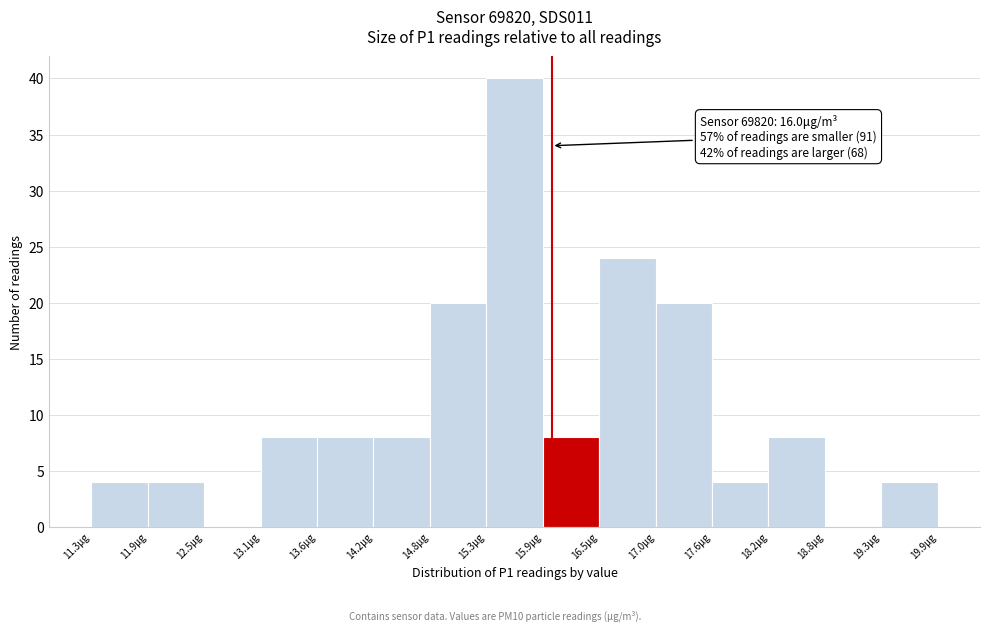

Over which range of the x-axis is the bar tallest?

15.34 to 15.91